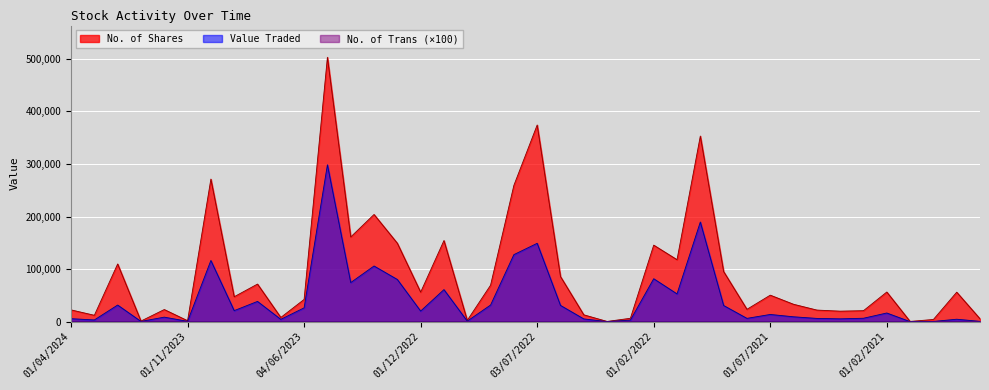

The No. of Trans series shows 0.1 at 02/05/2021. True or false?

False